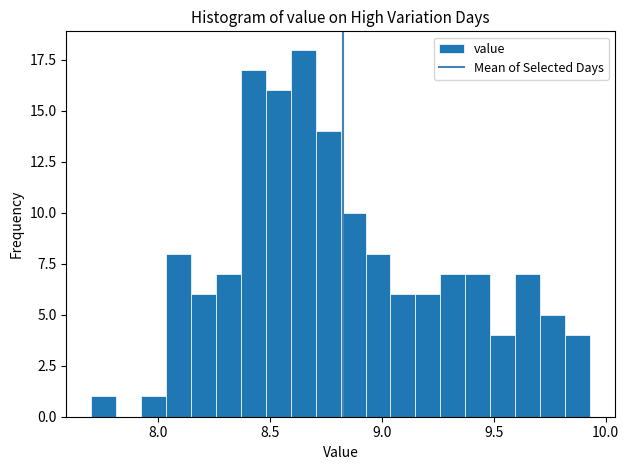

Read against the x-axis, roughly where is the centre of the tallest bar?

8.65